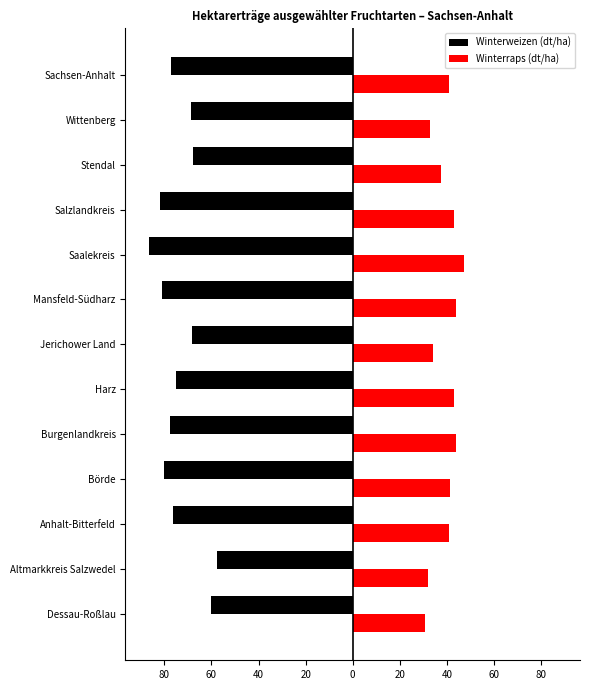

What are all the series names shown in the legend?

Winterweizen (dt/ha), Winterraps (dt/ha)